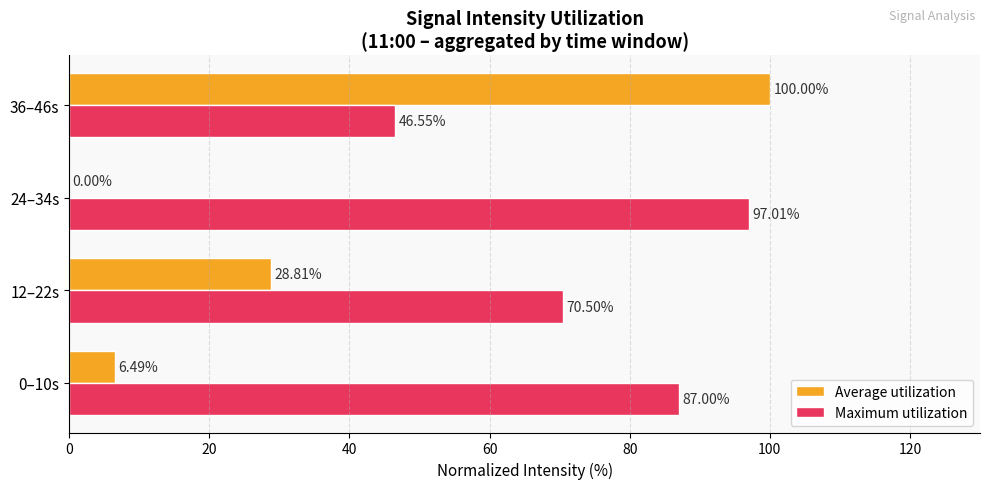

At which category is the sum across all series the highest?

36–46s